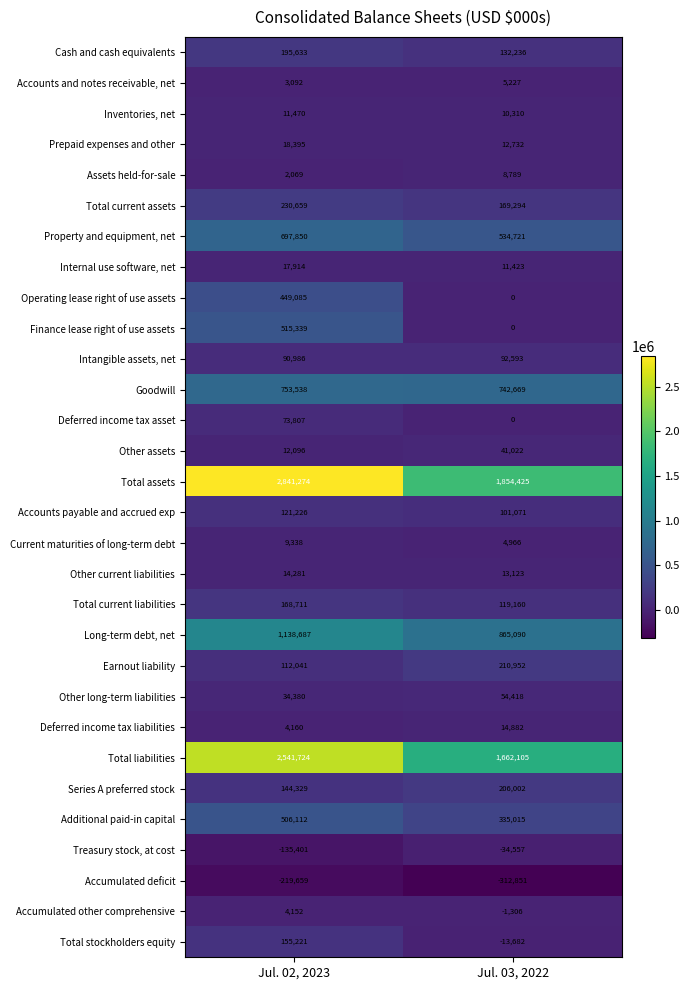

What is the total value across all series at Jul. 03, 2022?

6839829